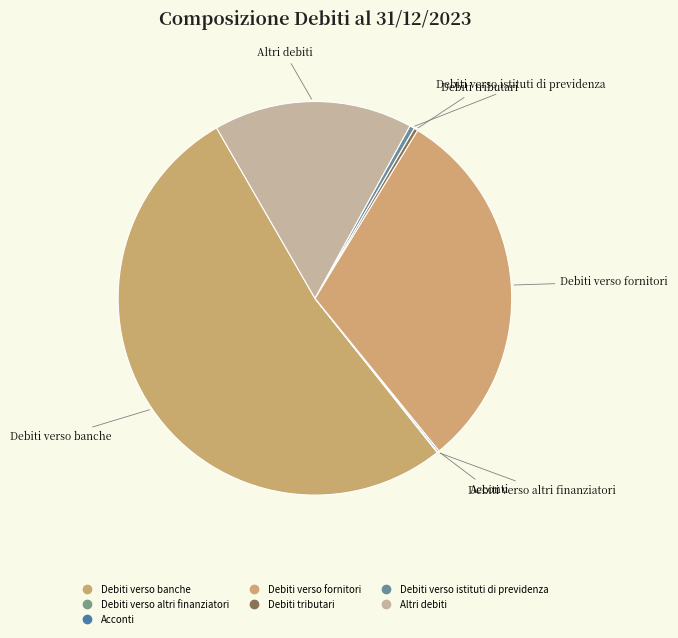

What is the largest slice in the pie chart?

Debiti verso banche